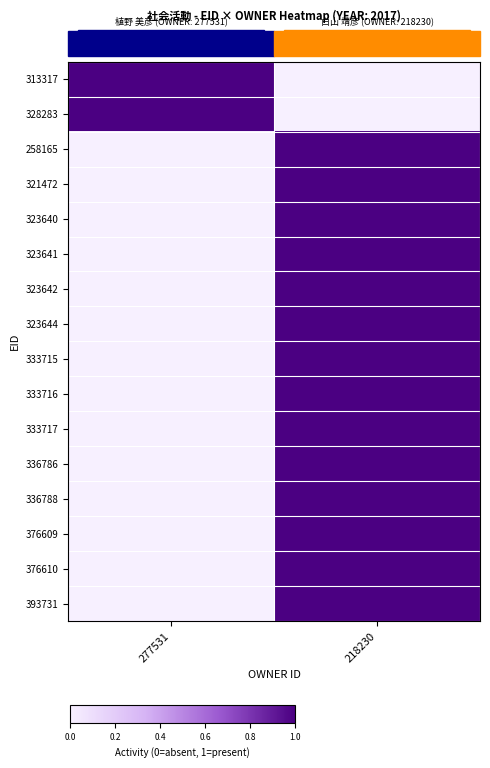

At which category does the chart reach its peak across all series?

277531